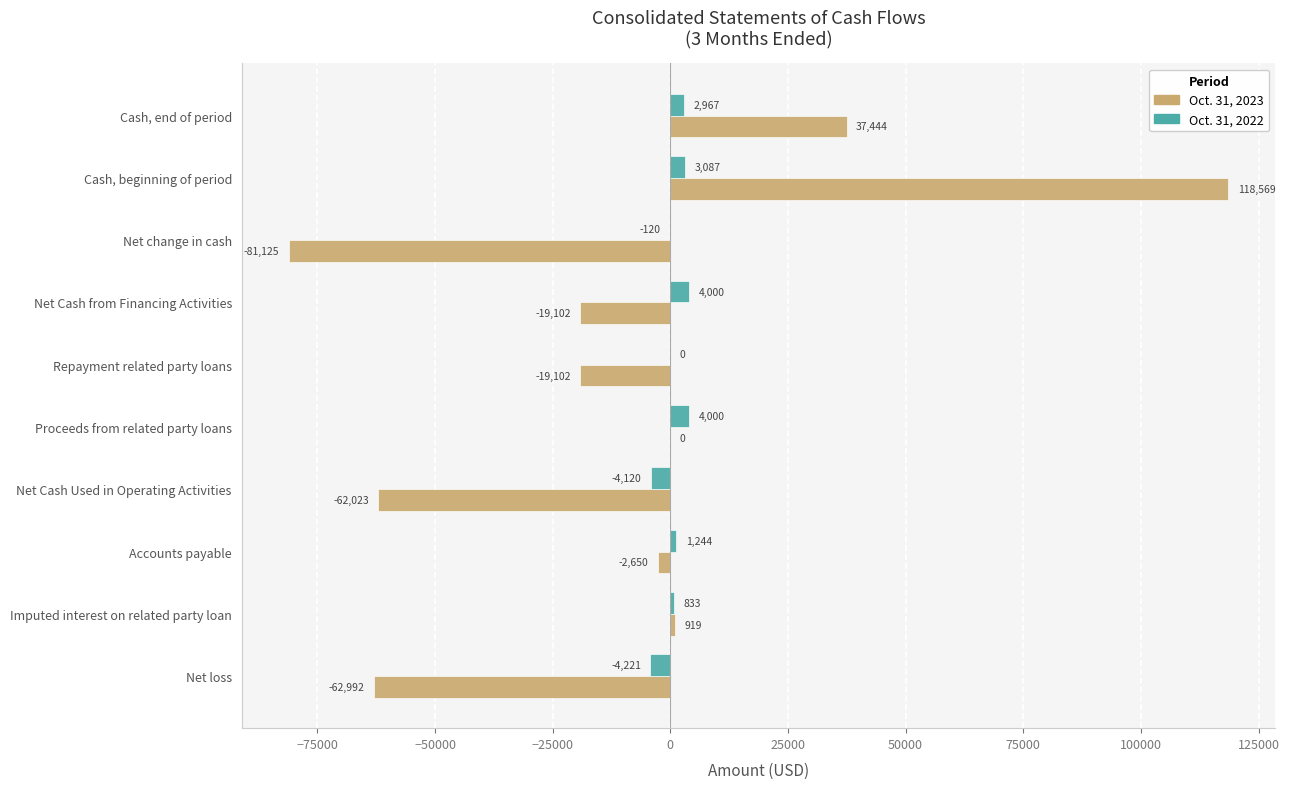

At which category is the sum across all series the highest?

Cash, beginning of period